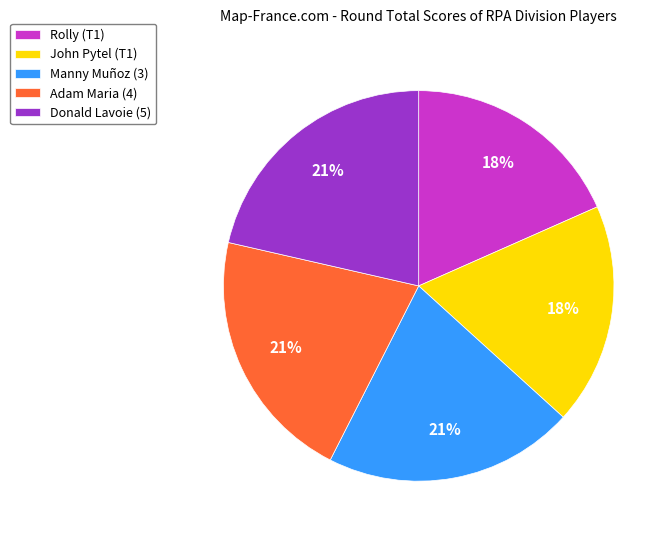

To the nearest percent, what is the difference between the largest and smallest slice percentages?

3%